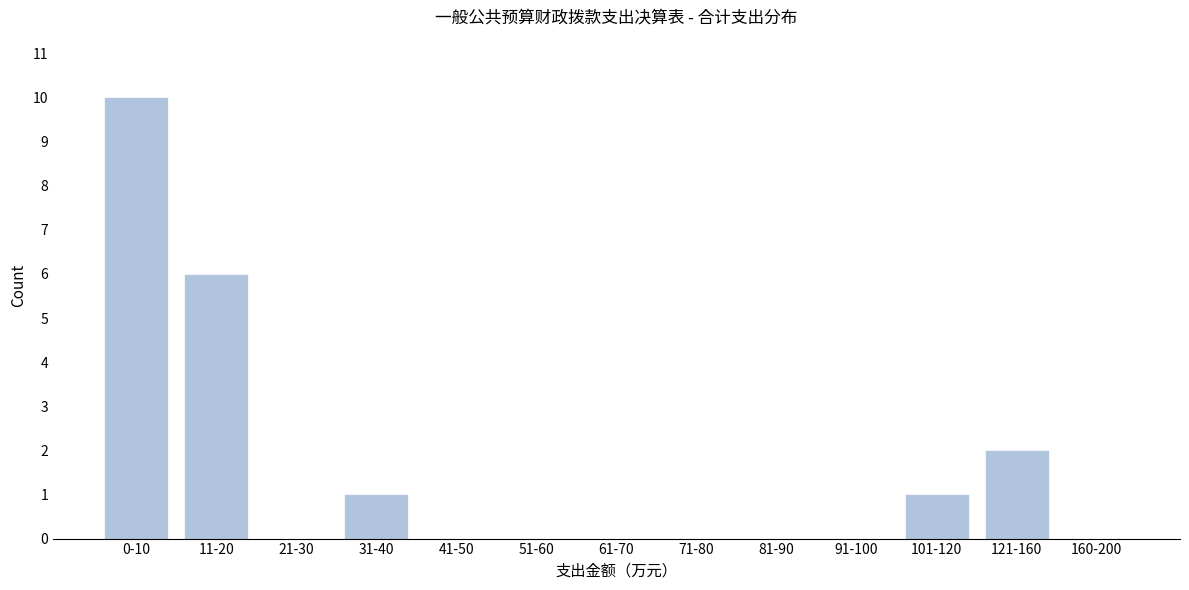

Reading left to right, what are all the values shown in this chart?

0-10=10	11-20=6	21-30=0	31-40=1	41-50=0	51-60=0	61-70=0	71-80=0	81-90=0	91-100=0	101-120=1	121-160=2	160-200=0